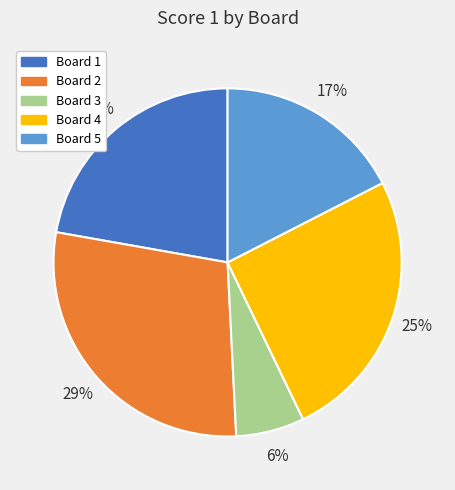

True or false: Board 2 accounts for 20% of the total.

False